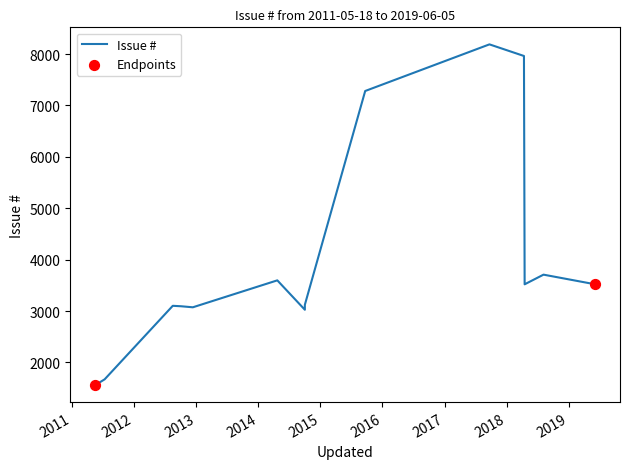

What is the change in value from 2018-04-17 to 2019-06-05?

+1